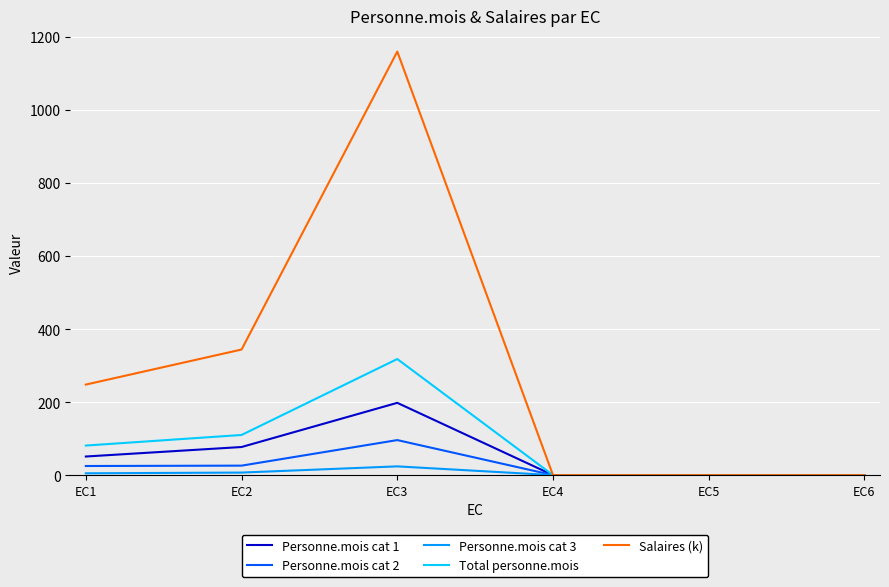

Does the chart have visible grid lines?

Yes